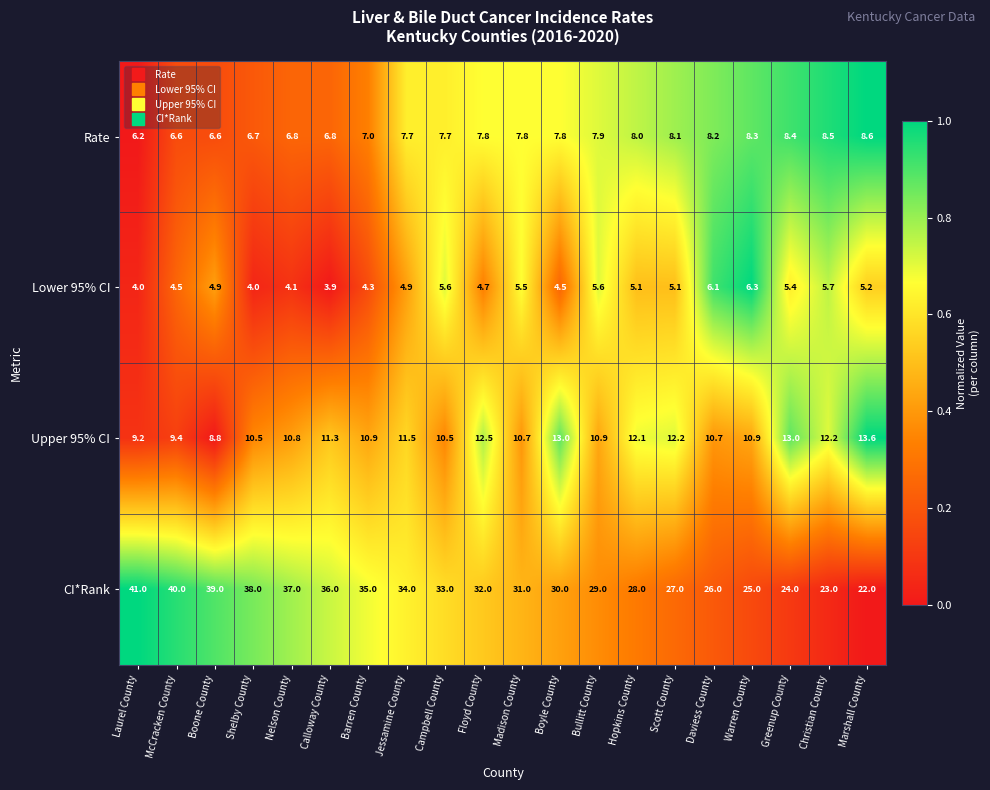

Which label corresponds to the smallest value in the chart?

Calloway County